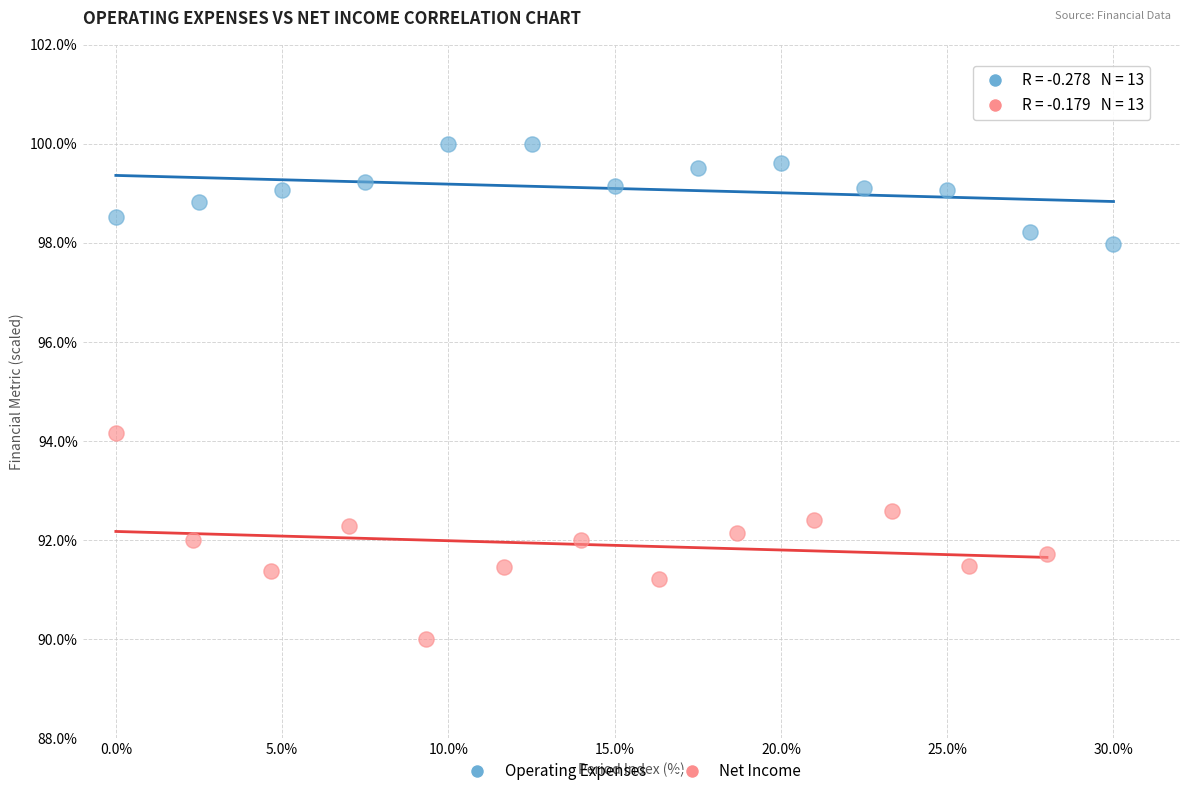

Which series has the widest spread of Y values?

Net Income